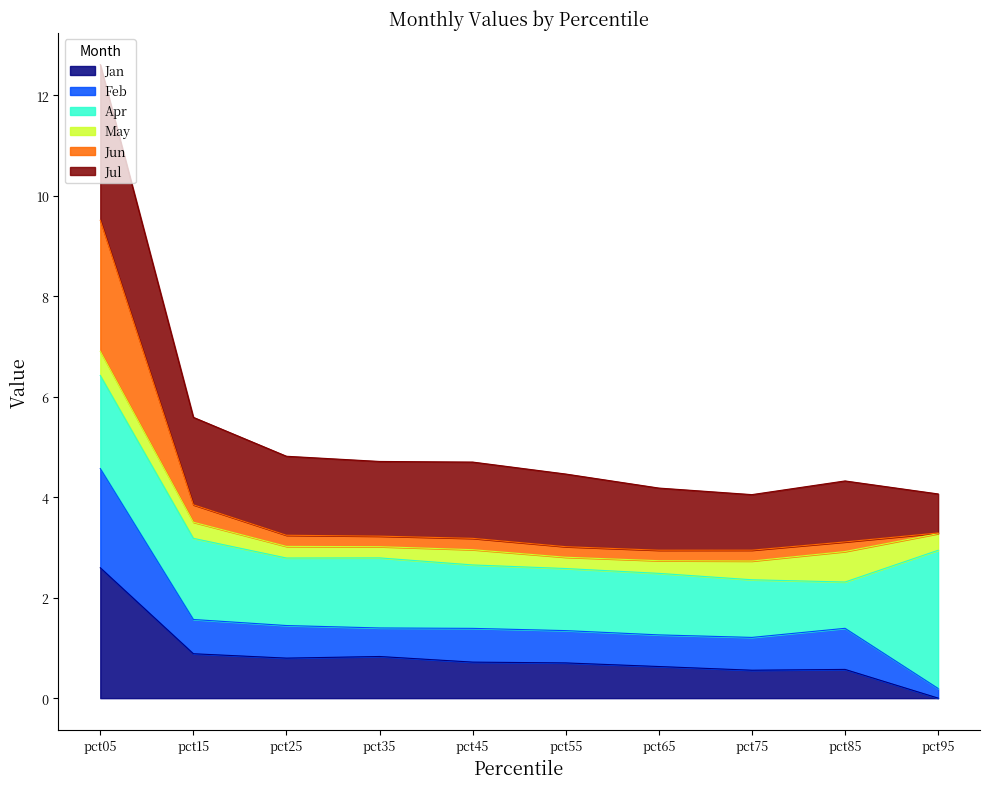

At which category is the sum across all series the highest?

pct05